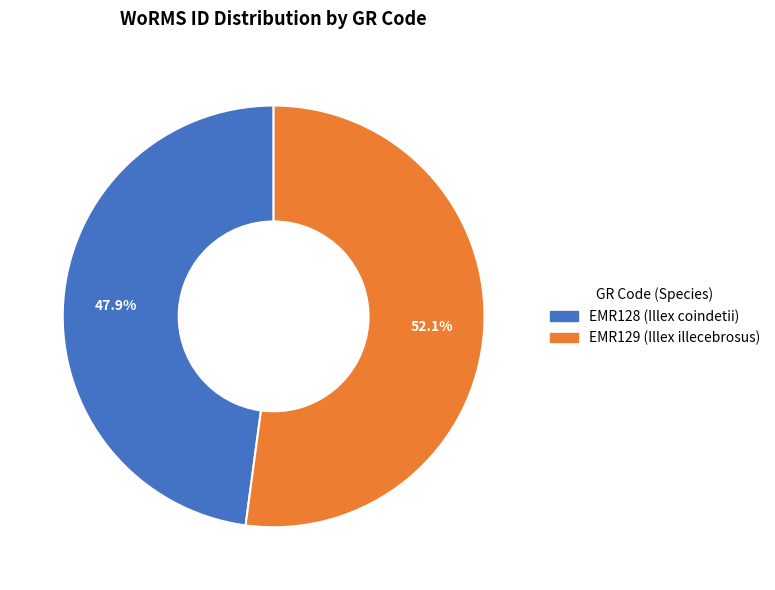

Rank the categories by value from lowest to highest.

EMR128 (Illex coindetii), EMR129 (Illex illecebrosus)